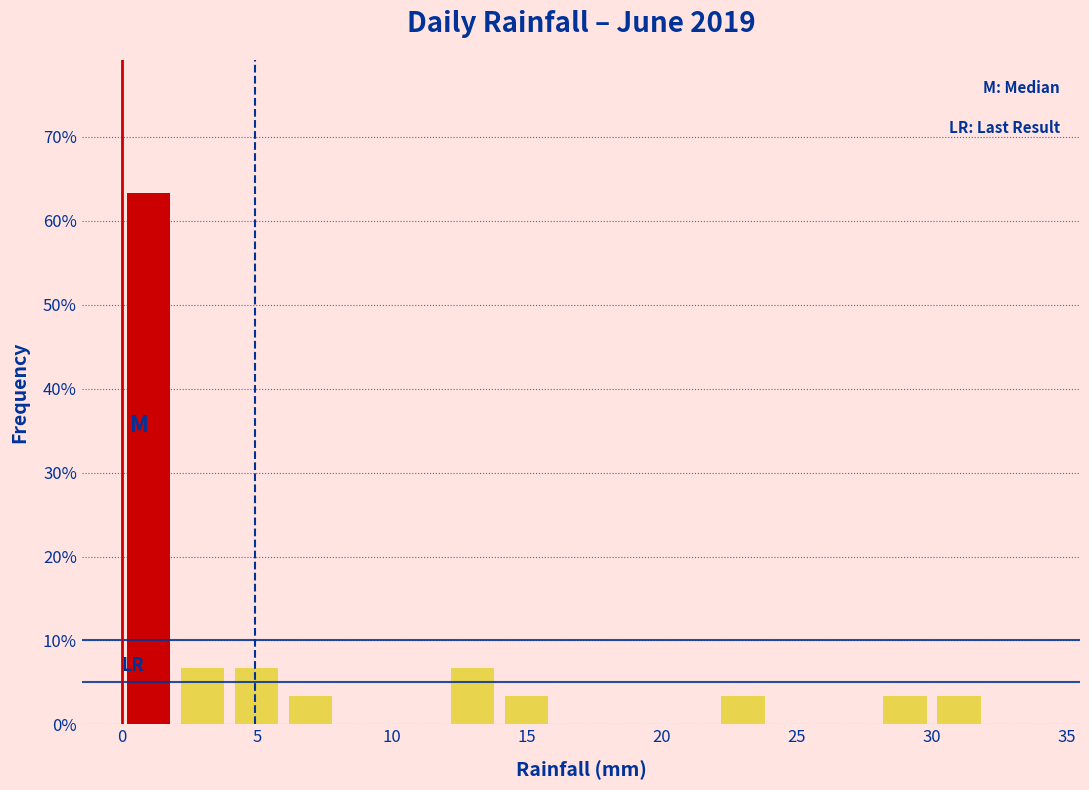

Reading left to right, list every bar in this chart as the range it spans on the x-axis followed by its height. The values are not printed on the chart, so give them approximately, as read against the axis.

0 to 2: 63
2 to 4: 7
4 to 6: 7
6 to 8: 3
8 to 10: 0
10 to 12: 0
12 to 14: 7
14 to 16: 3
16 to 18: 0
18 to 20: 0
20 to 22: 0
22 to 24: 3
24 to 26: 0
26 to 28: 0
28 to 30: 3
30 to 32: 3
32 to 34: 0